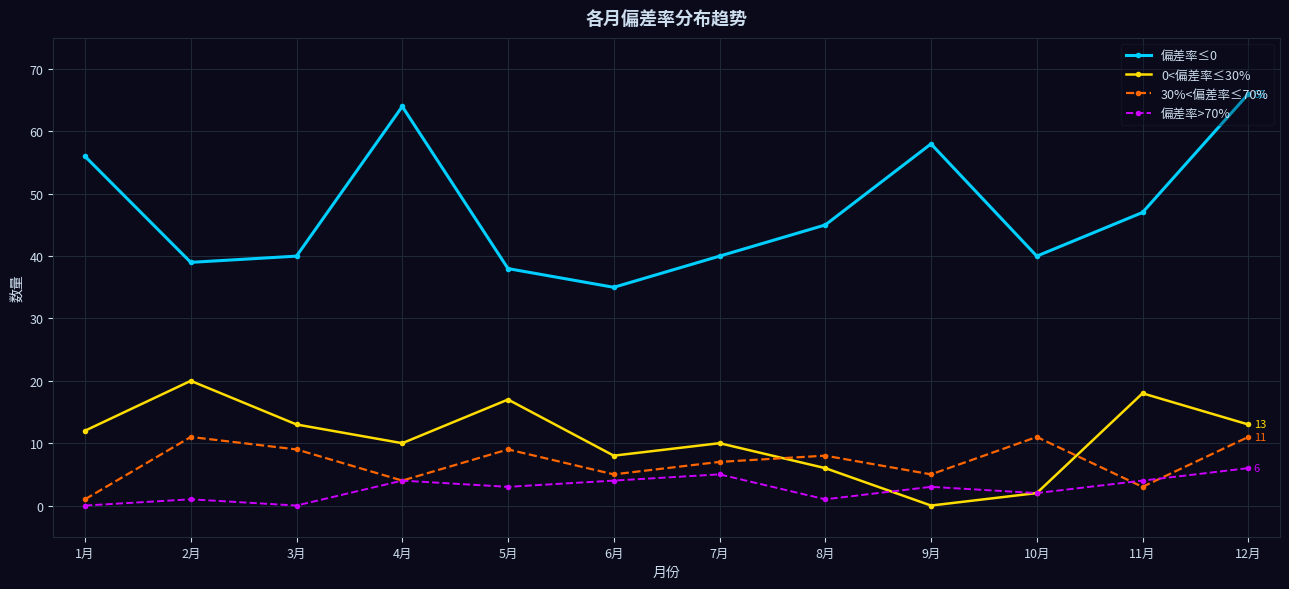

How many lines are shown in the chart?

4